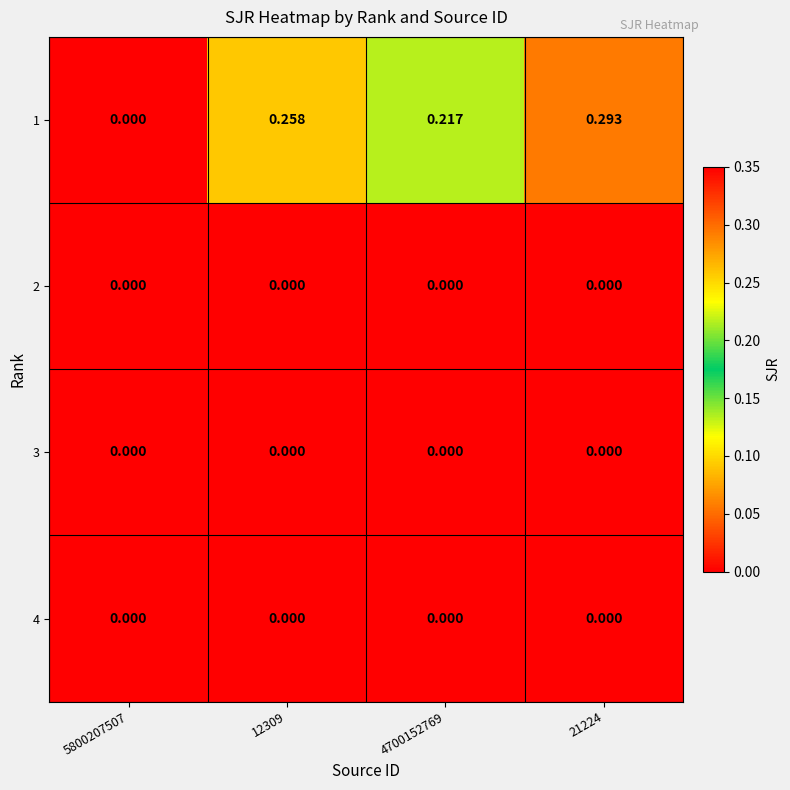

How many data points does each series have?

4